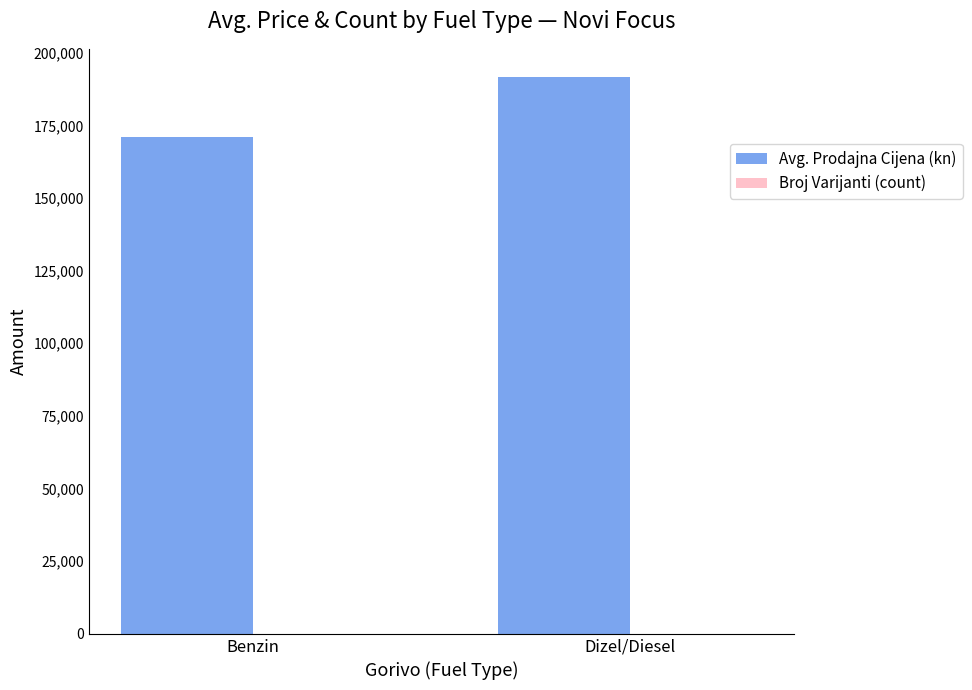

At which category is the sum across all series the highest?

Dizel/Diesel